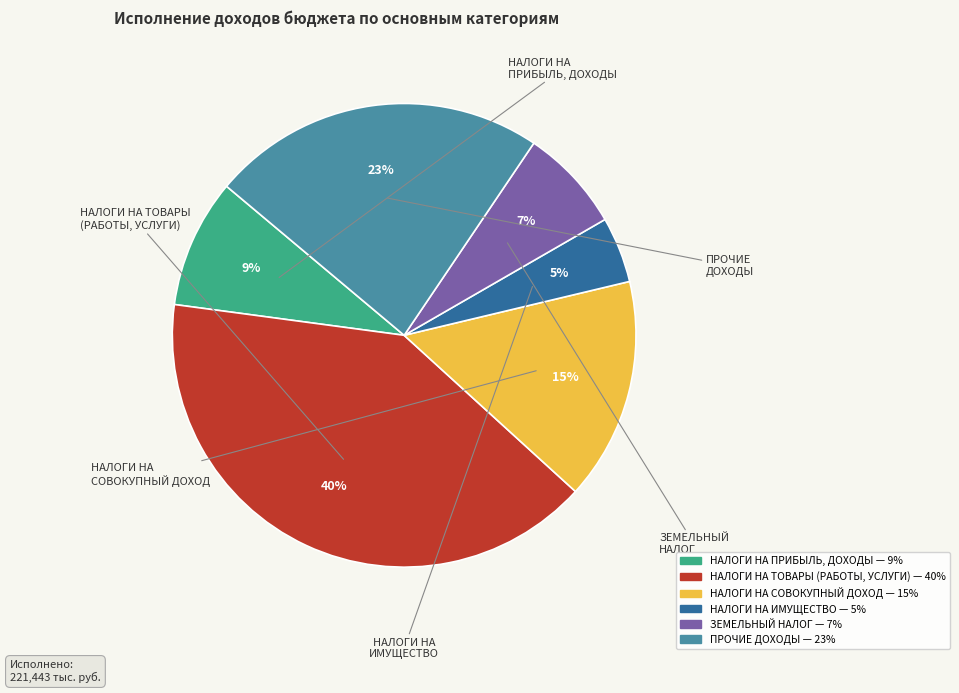

Rank the categories by value from highest to lowest.

НАЛОГИ НА ТОВАРЫ (РАБОТЫ, УСЛУГИ), ПРОЧИЕ ДОХОДЫ, НАЛОГИ НА СОВОКУПНЫЙ ДОХОД, НАЛОГИ НА ПРИБЫЛЬ, ДОХОДЫ, ЗЕМЕЛЬНЫЙ НАЛОГ, НАЛОГИ НА ИМУЩЕСТВО